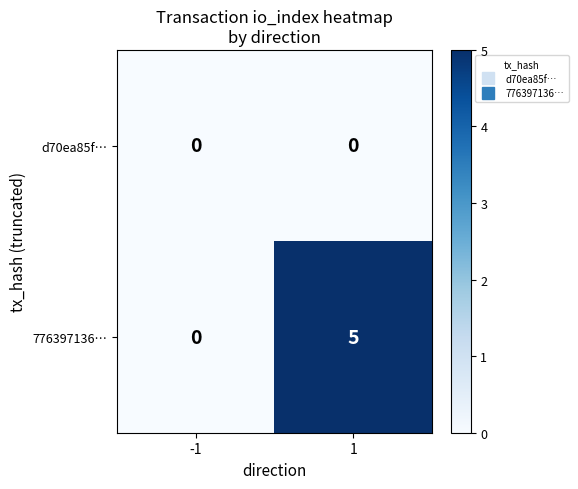

Rank the series by their maximum value, from lowest to highest.

d70ea85f…, 776397136…